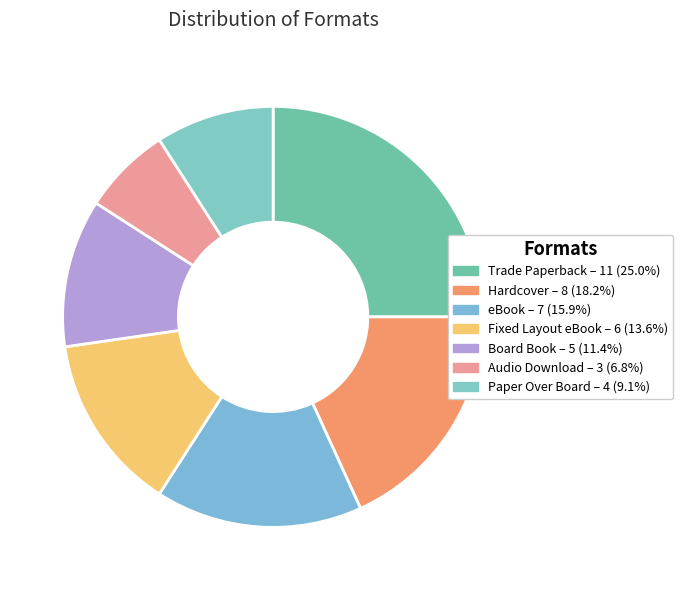

Does Fixed Layout eBook represent more than half of the total?

No